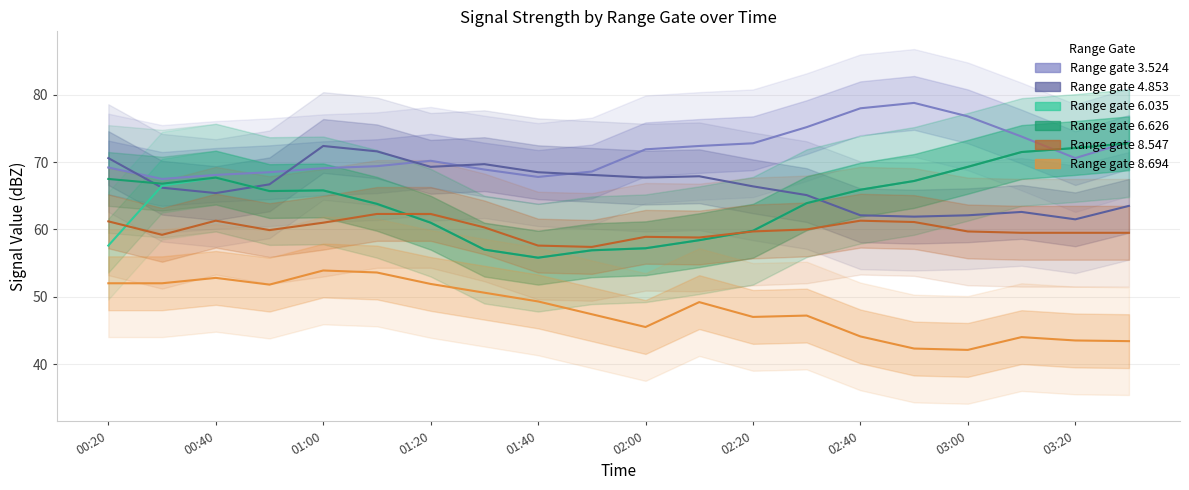

What is the total value across all series at 2012/08/22 00:50?

378.3